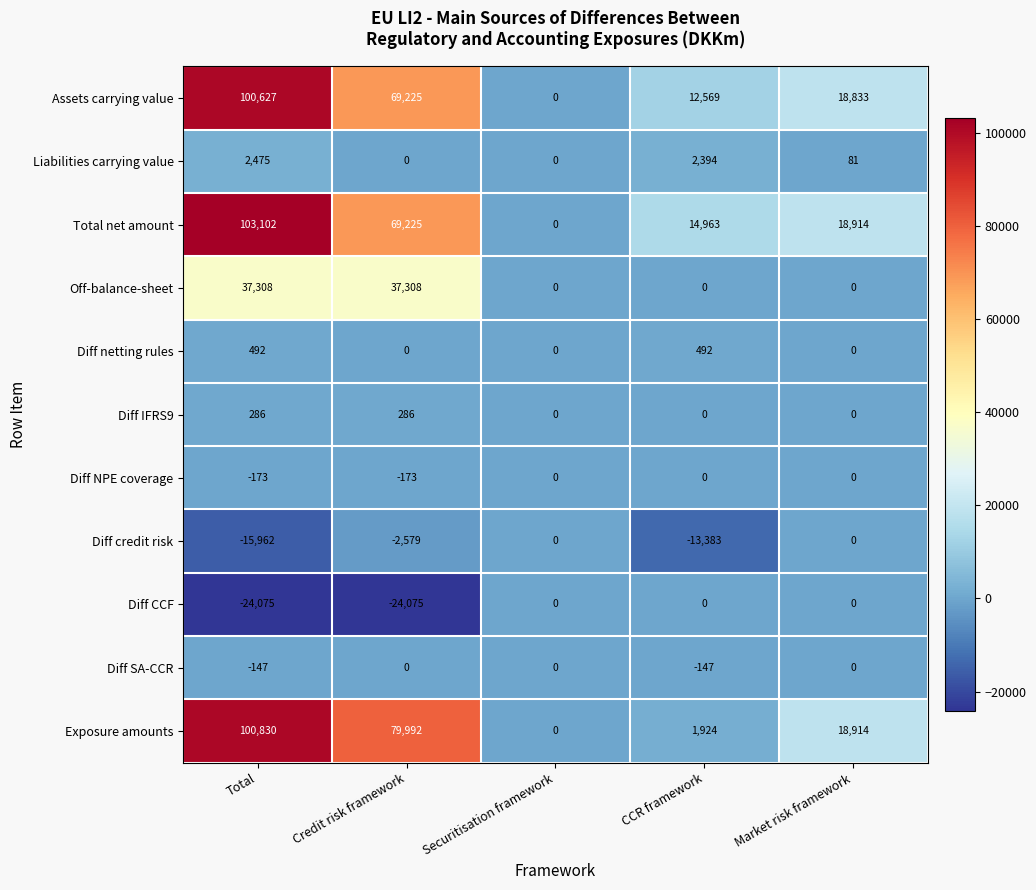

What is the spread (max minus min) of values at Total?

127177